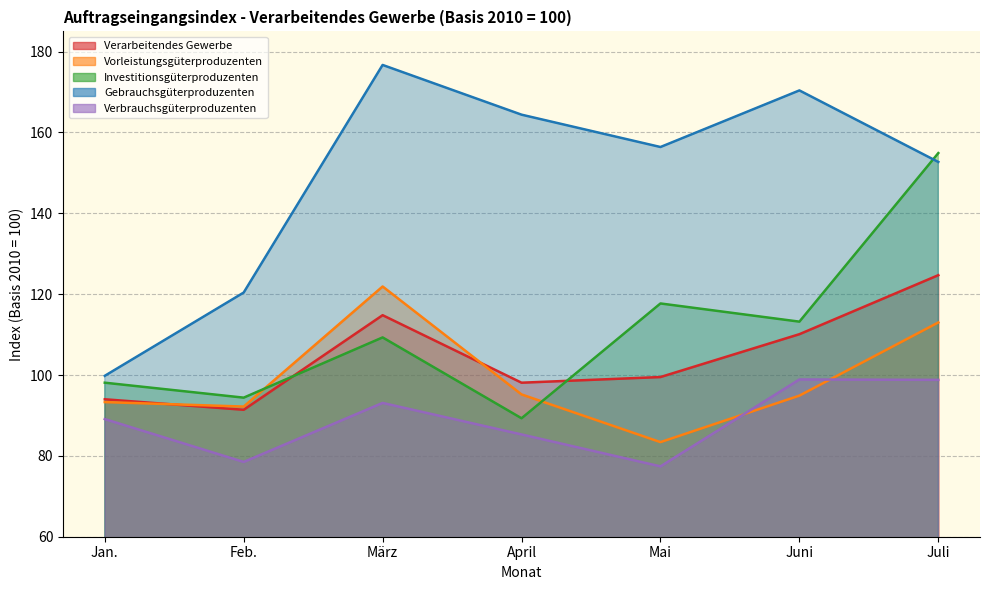

The value of Verarbeitendes Gewerbe at Feb. is 59.3. True or false?

False